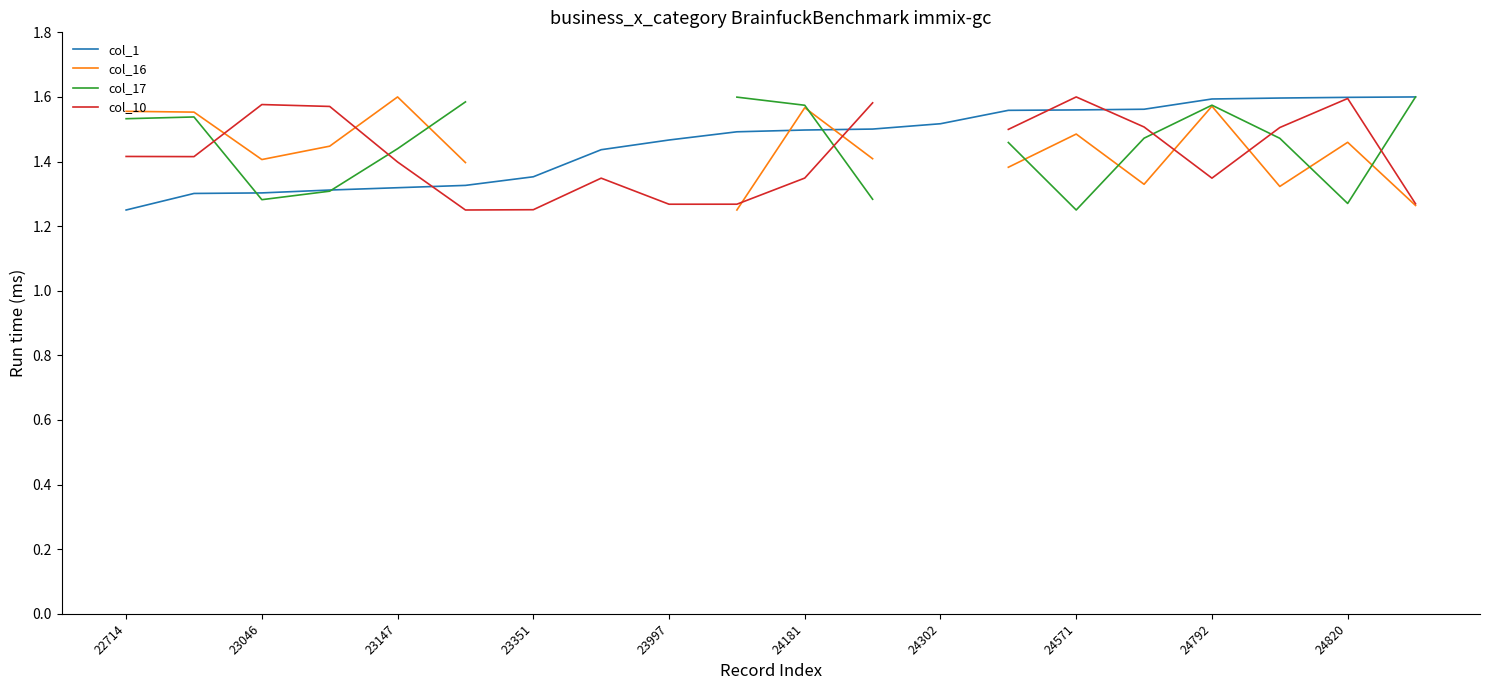

After their last crossing, which series has the higher values: col_16 or col_17?

col_17